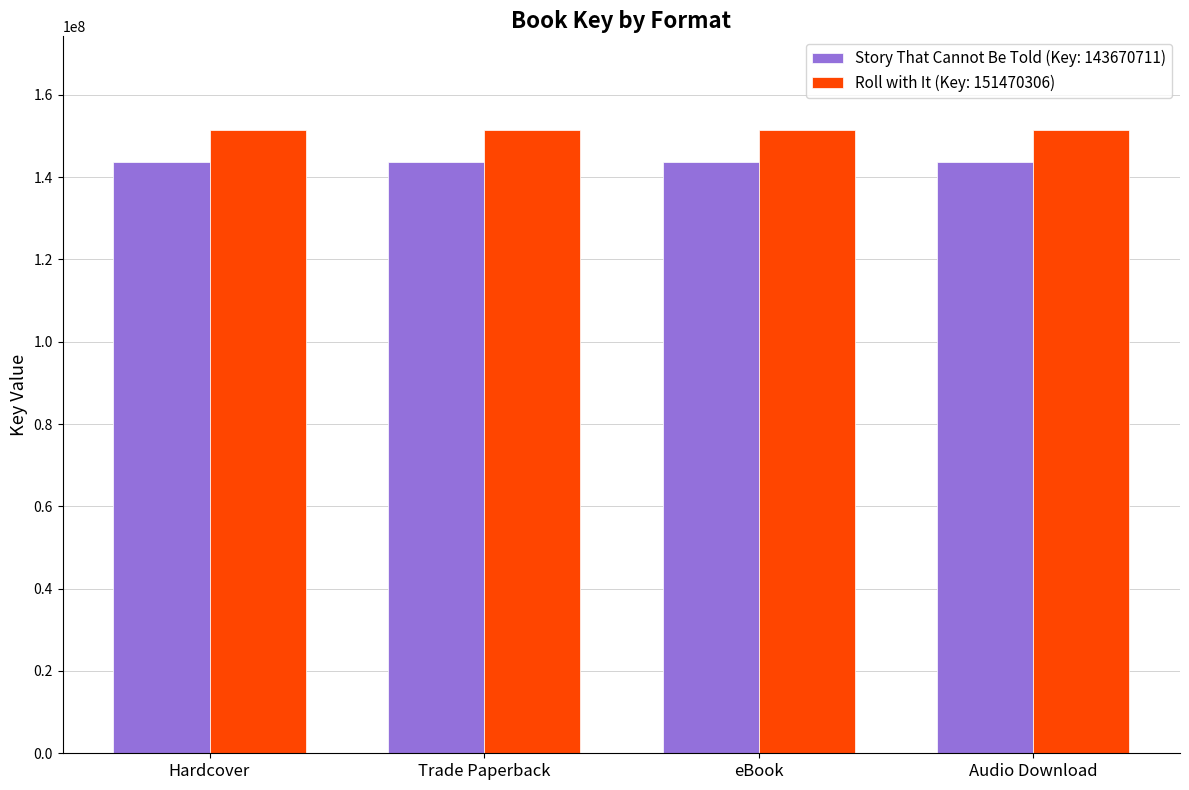

How many groups of bars are there?

4